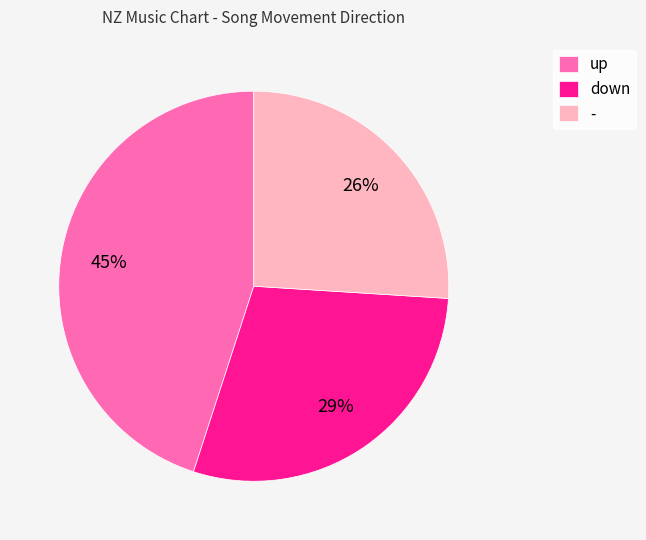

Which category has the smallest portion of the pie?

-